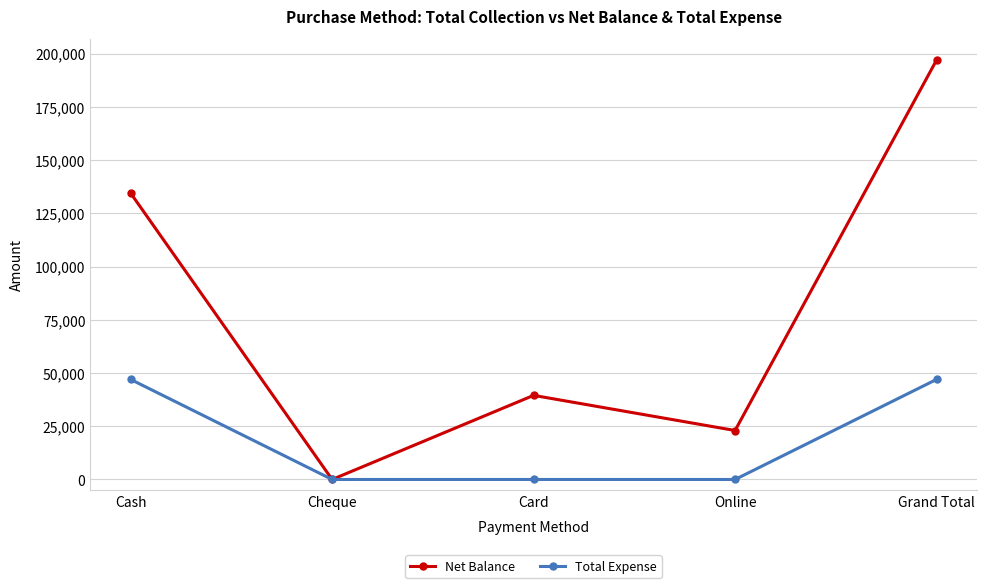

What position from the right is Online?

2